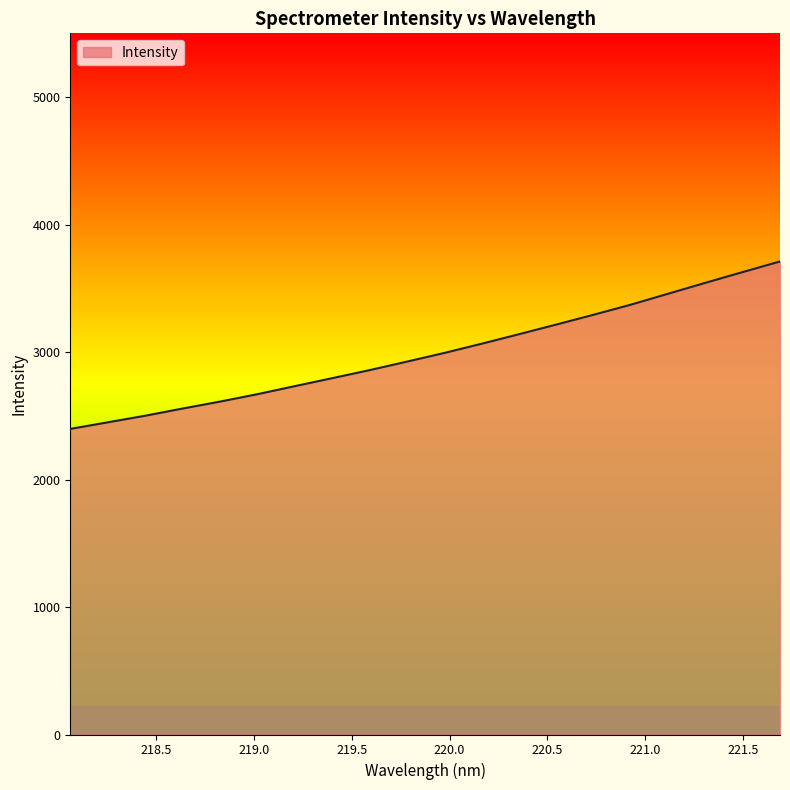

Reading right to left, list all the values displayed in this chart.

3710.6	3627.3	3543.0	3457.2	3371.4	3292.1	3215.0	3139.3	3064.7	2992.3	2924.4	2857.6	2794.6	2732.1	2669.1	2610.9	2556.6	2500.2	2448.6	2397.1